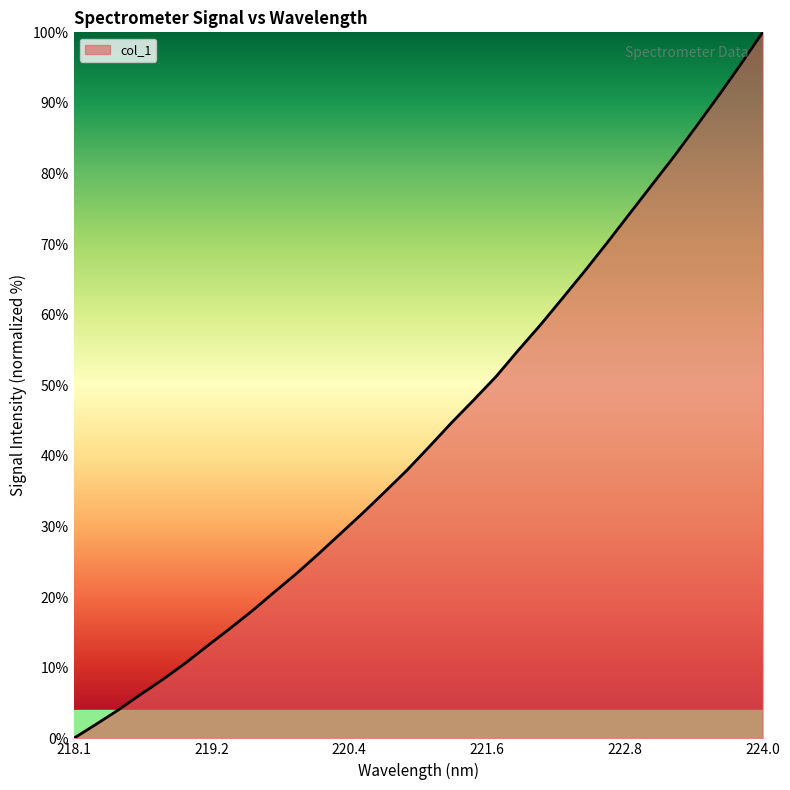

Reading left to right, what are all the values shown in this chart?

0.0	2.0	4.0	6.2	8.3	10.6	13.1	15.5	18.0	20.7	23.3	26.1	29.0	31.9	34.9	38.0	41.3	44.7	48.0	51.3	55.0	58.6	62.4	66.2	70.2	74.3	78.3	82.4	86.6	91.0	95.4	100.0